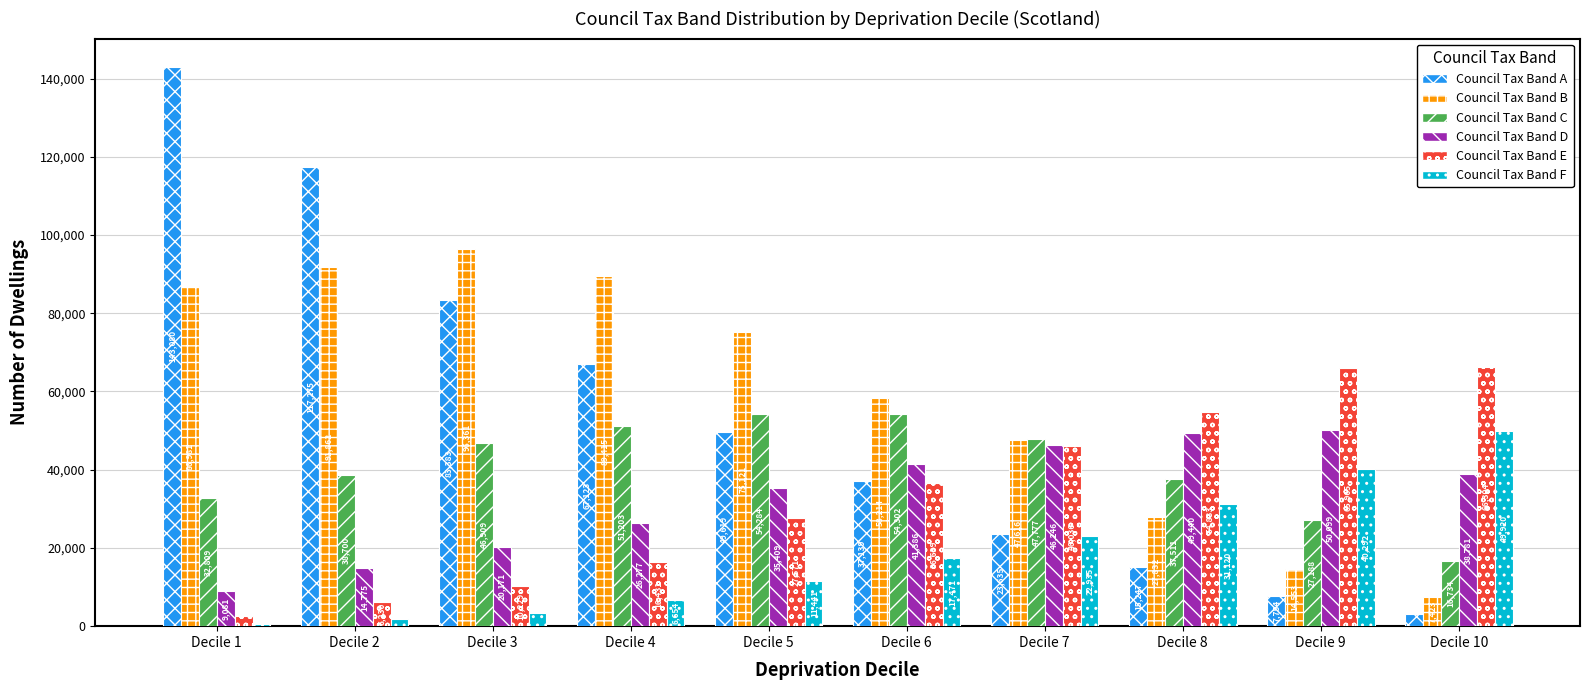

Reading left to right, transcribe all the data shown in this chart.

Council Tax Band A: Decile 1=143080	Decile 2=117275	Decile 3=83383	Decile 4=67123	Decile 5=49619	Decile 6=37139	Decile 7=23635	Decile 8=15247	Decile 9=7754	Decile 10=3028
Council Tax Band B: Decile 1=86981	Decile 2=91862	Decile 3=96361	Decile 4=89415	Decile 5=75121	Decile 6=58214	Decile 7=47616	Decile 8=27832	Decile 9=14553	Decile 10=7423
Council Tax Band C: Decile 1=32809	Decile 2=38700	Decile 3=46909	Decile 4=51203	Decile 5=54284	Decile 6=54302	Decile 7=47777	Decile 8=37511	Decile 9=27188	Decile 10=16734
Council Tax Band D: Decile 1=9081	Decile 2=14775	Decile 3=20171	Decile 4=26277	Decile 5=35409	Decile 6=41386	Decile 7=46246	Decile 8=49440	Decile 9=50099	Decile 10=38781
Council Tax Band E: Decile 1=2565	Decile 2=6230	Decile 3=10229	Decile 4=16431	Decile 5=27571	Decile 6=36639	Decile 7=46036	Decile 8=54833	Decile 9=65965	Decile 10=66304
Council Tax Band F: Decile 1=664	Decile 2=1954	Decile 3=3451	Decile 4=6654	Decile 5=11441	Decile 6=17471	Decile 7=22935	Decile 8=31120	Decile 9=40292	Decile 10=49920